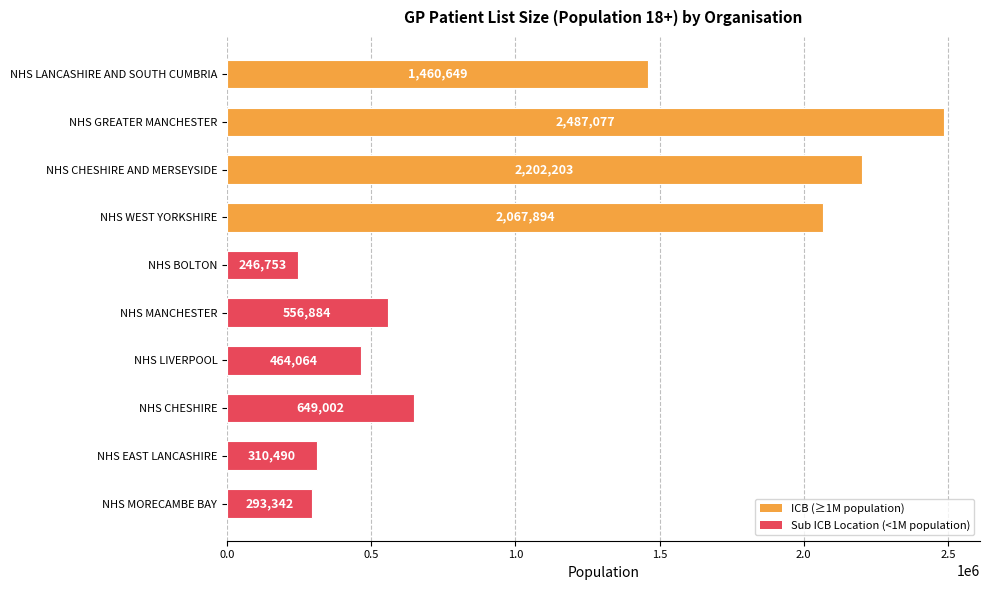

What is the sum of the values at NHS CHESHIRE and NHS GREATER MANCHESTER?

3136079